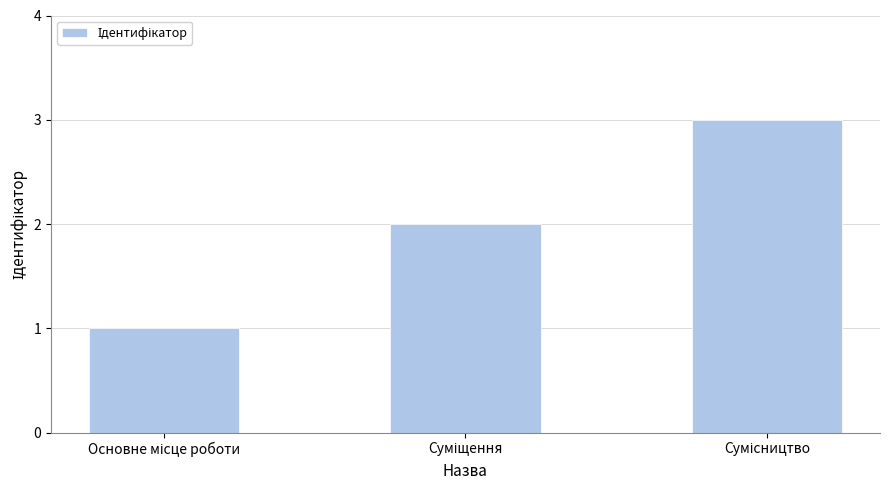

What is the sum of all values?

6